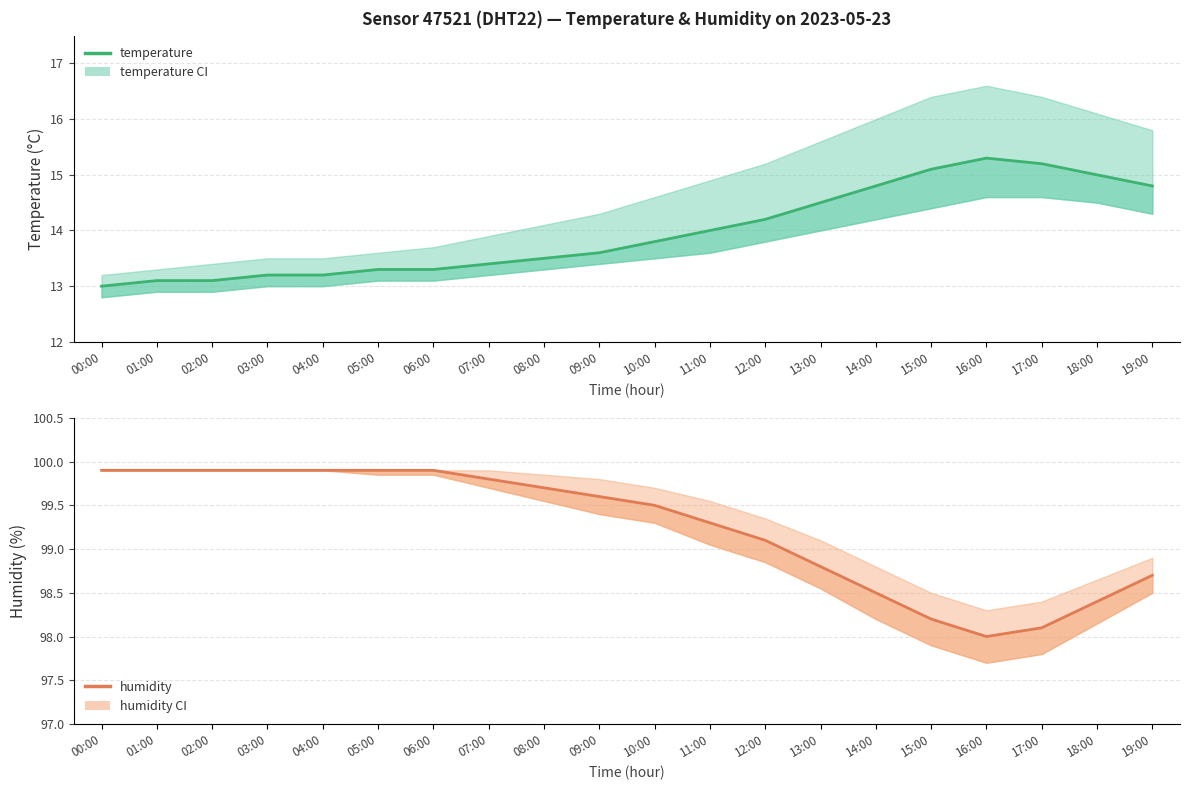

True or false: humidity has a value of 61.8 at 01:00.

False